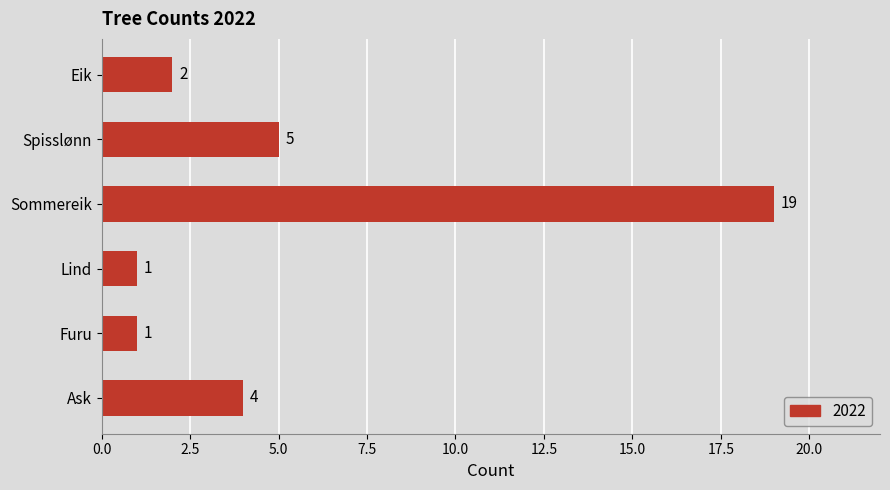

At which label is the value closest to 10?

Spisslønn